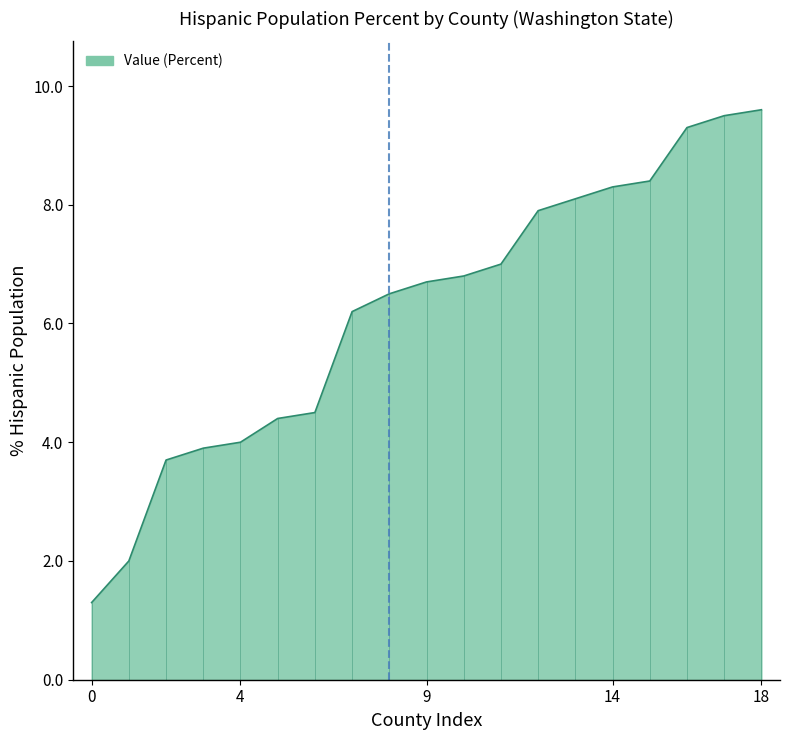

Reading left to right, what are all the values shown in this chart?

1.3	2.0	3.7	3.9	4.0	4.4	4.5	6.2	6.5	6.7	6.8	7.0	7.9	8.1	8.3	8.4	9.3	9.5	9.6